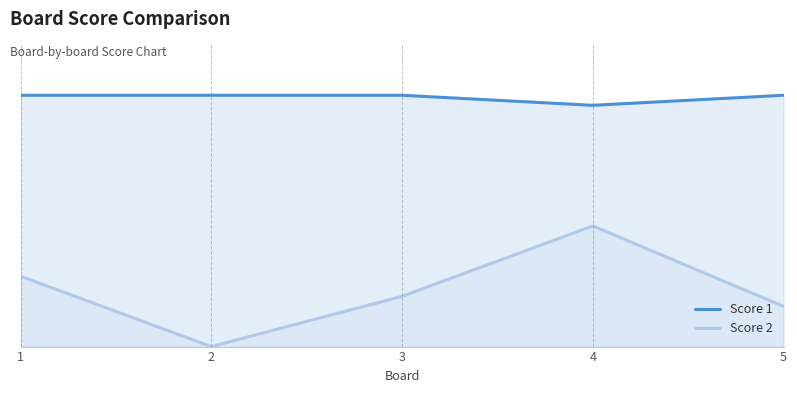

What is the difference between the highest and lowest values at 1?

18